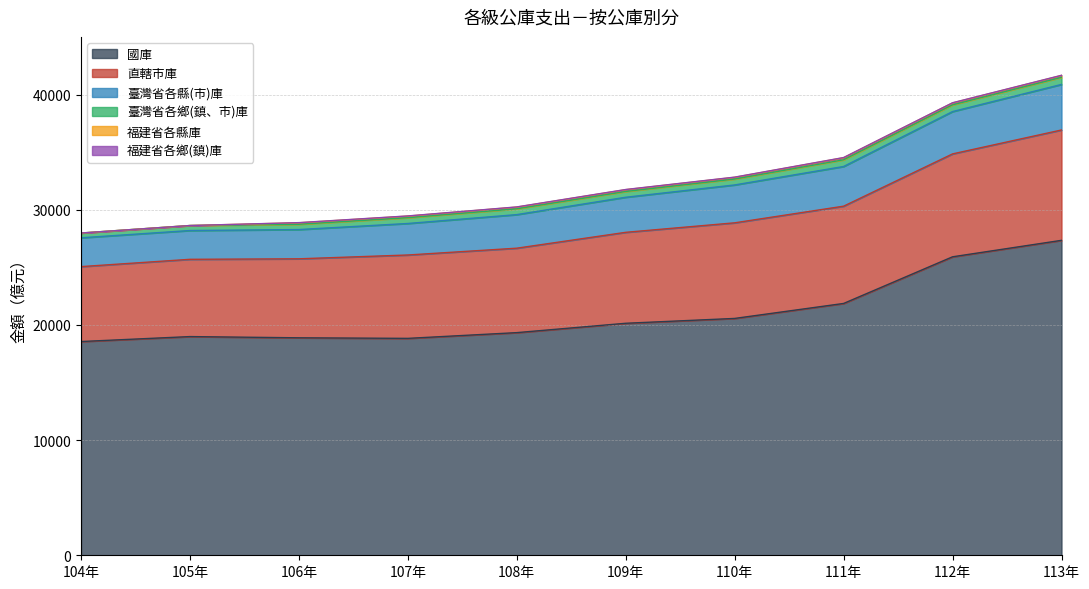

True or false: 臺灣省各鄉(鎮、市)庫 and 福建省各鄉(鎮)庫 intersect in this chart.

False